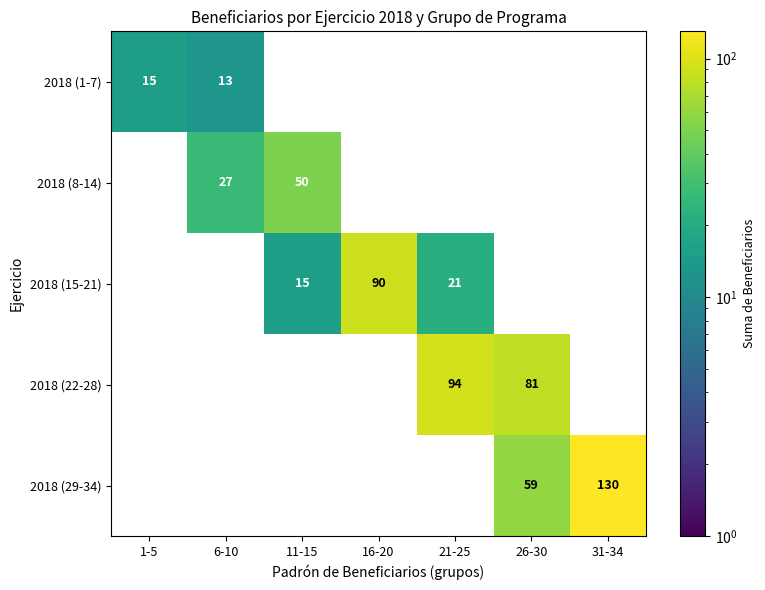

Which category has the highest value across all series?

31-34